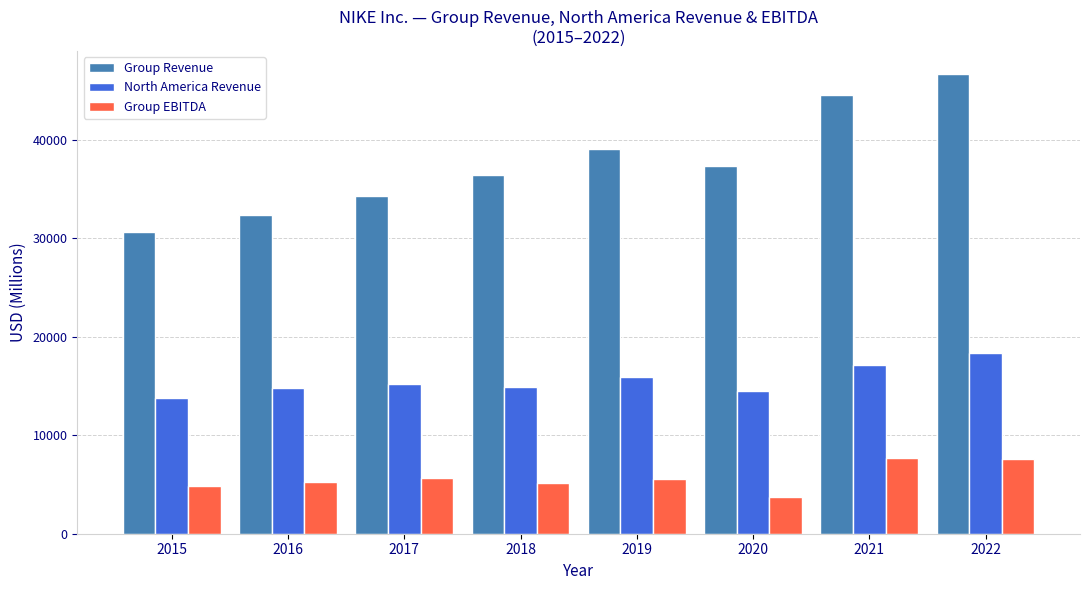

What is the maximum value for Group Revenue?

46710